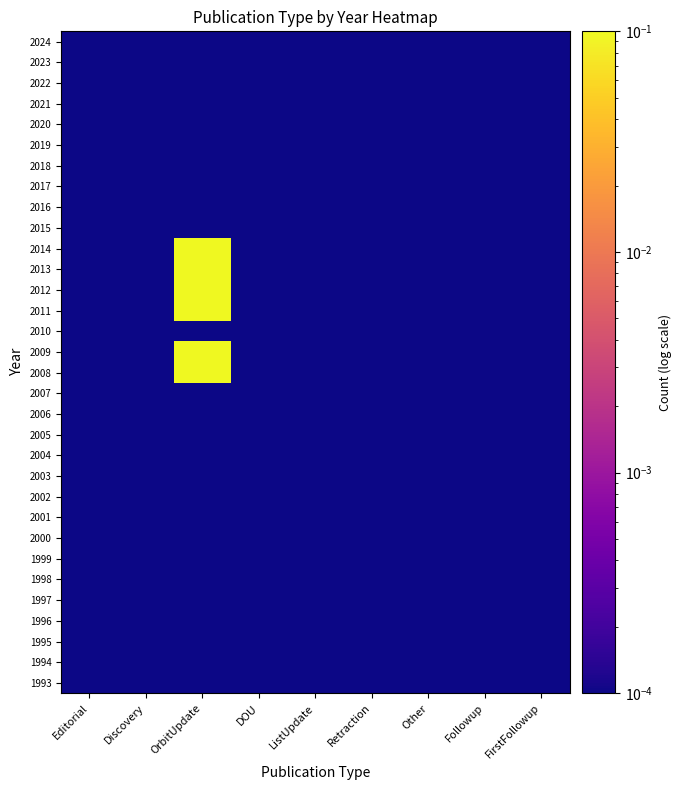

At OrbitUpdate, list the series in order from smallest to largest.

2024, 2023, 2022, 2021, 2020, 2019, 2018, 2017, 2016, 2015, 2010, 2007, 2006, 2005, 2004, 2003, 2002, 2001, 2000, 1999, 1998, 1997, 1996, 1995, 1994, 1993, 2014, 2013, 2012, 2011, 2008, 2009